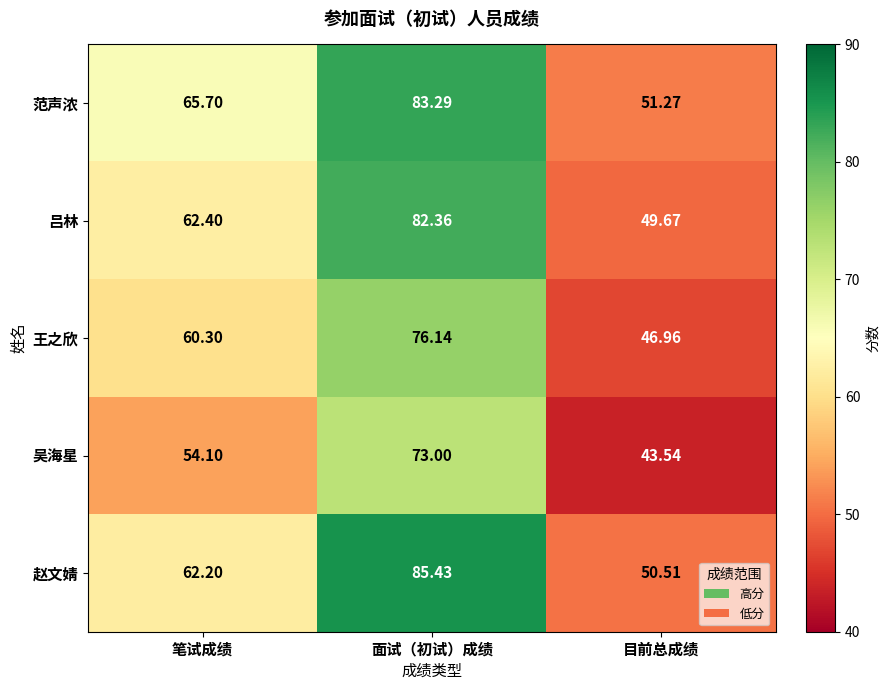

Between 笔试成绩 and 目前总成绩, which series saw the biggest shift?

范声浓